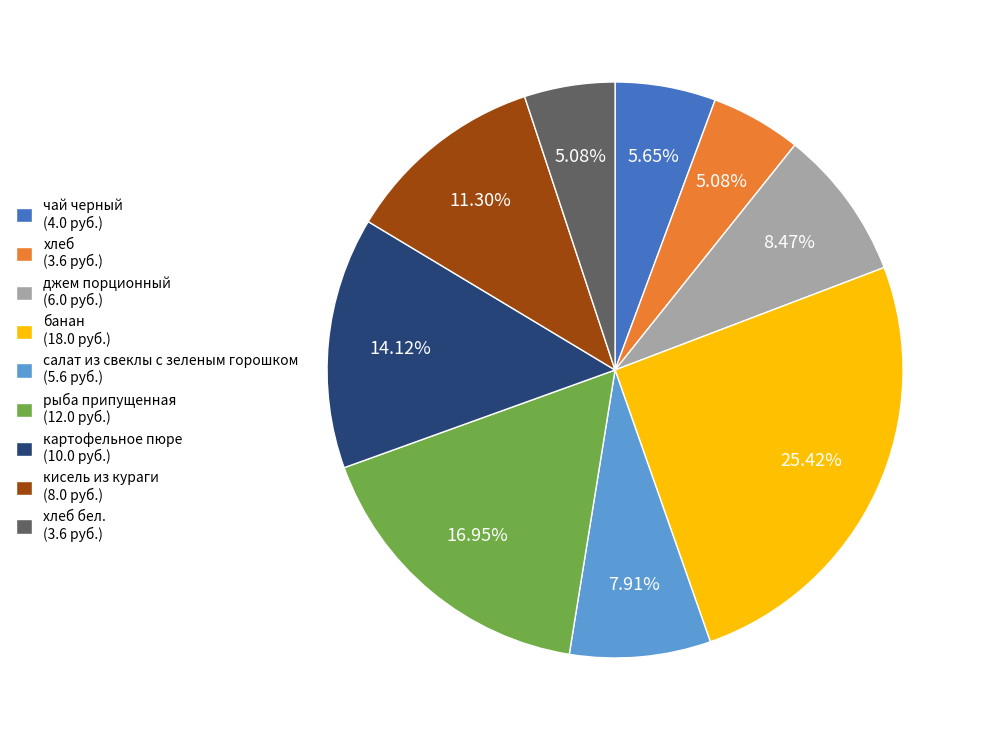

What is the largest slice in the pie chart?

банан (18.0 руб.)